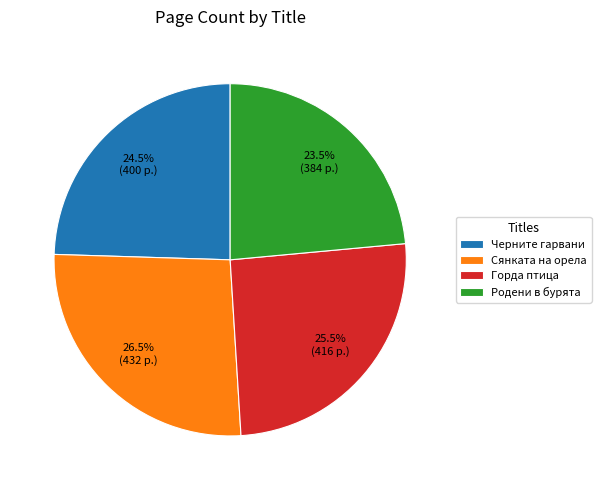

What portion of the pie excludes Черните гарвани?

75.5%